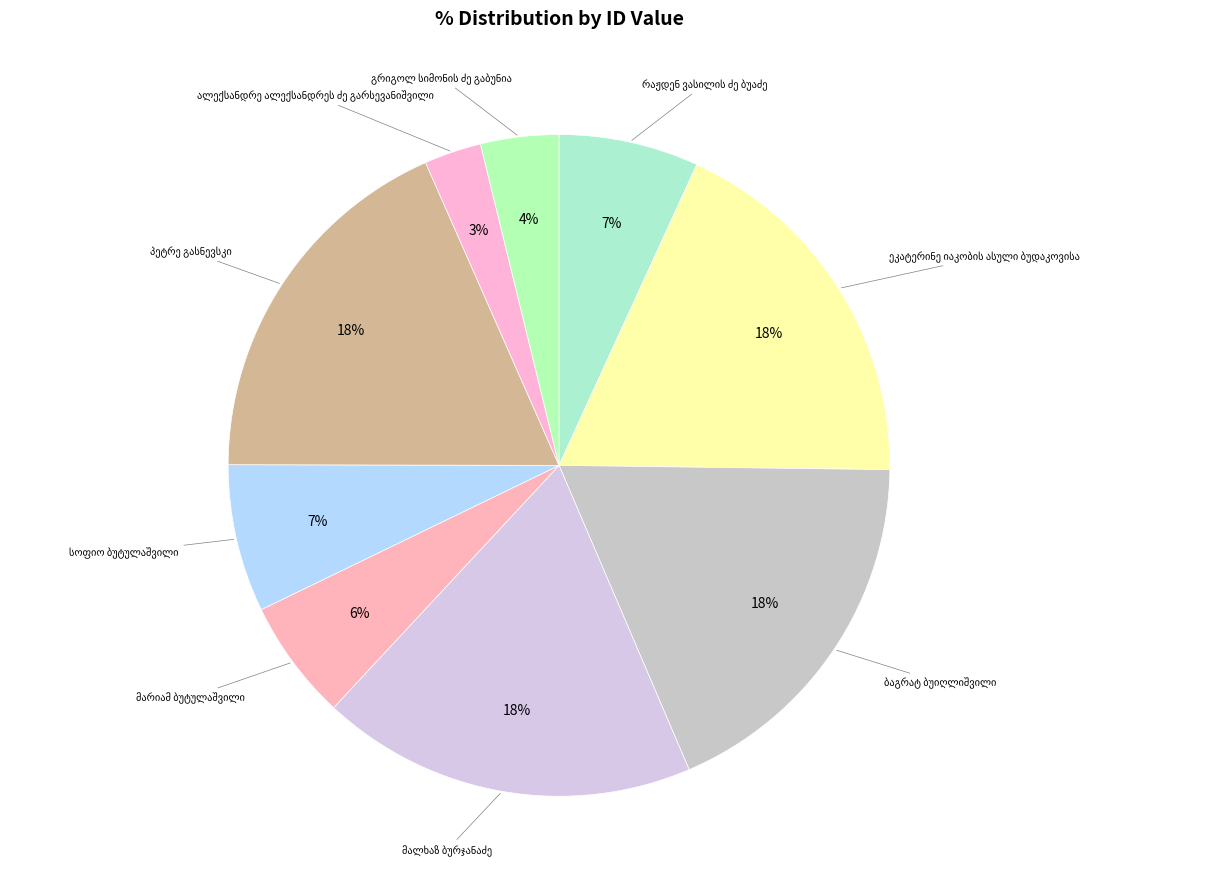

To the nearest percent, what is the difference between the largest and smallest slice percentages?

16%